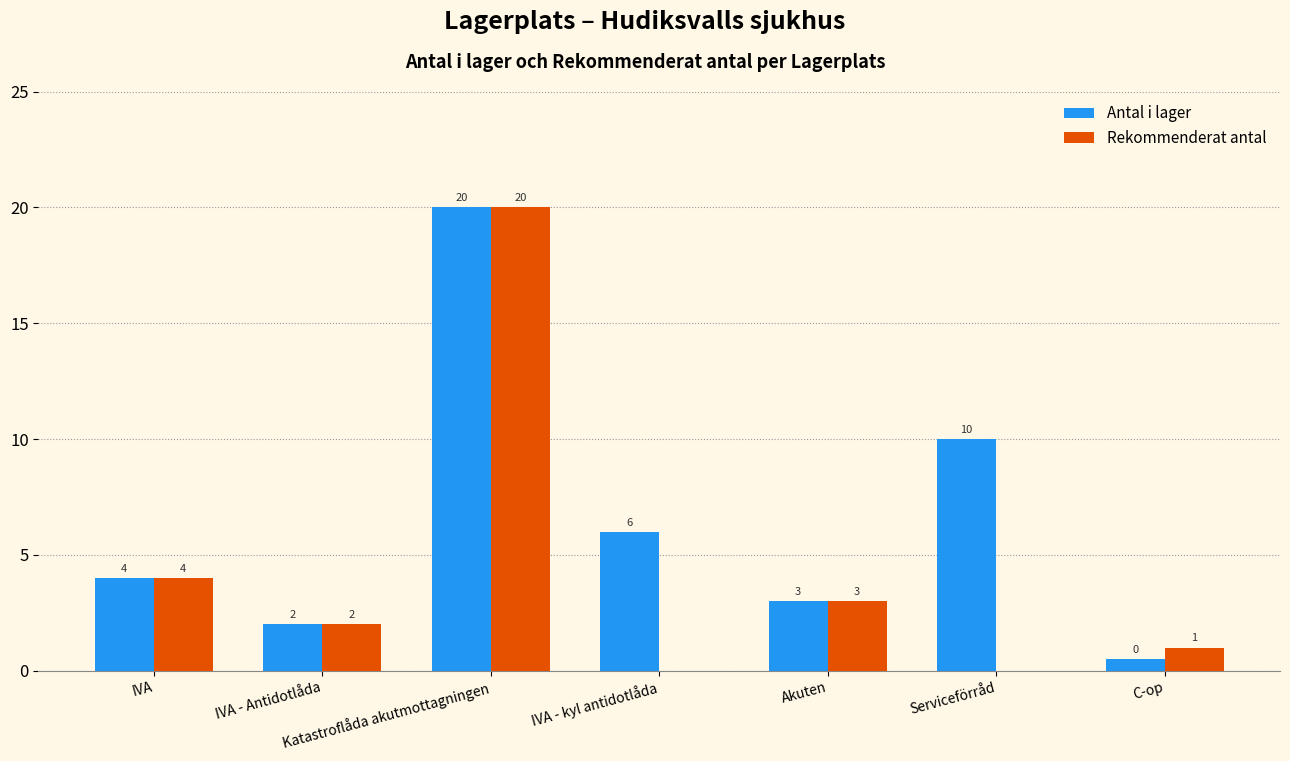

At which label is Rekommenderat antal closest to 10?

IVA